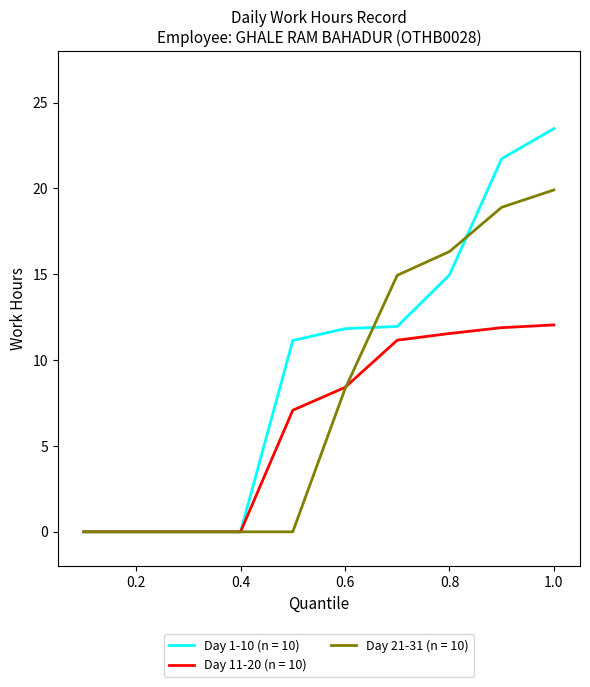

Which series has the widest spread of values?

Day 1-10 (n = 10)